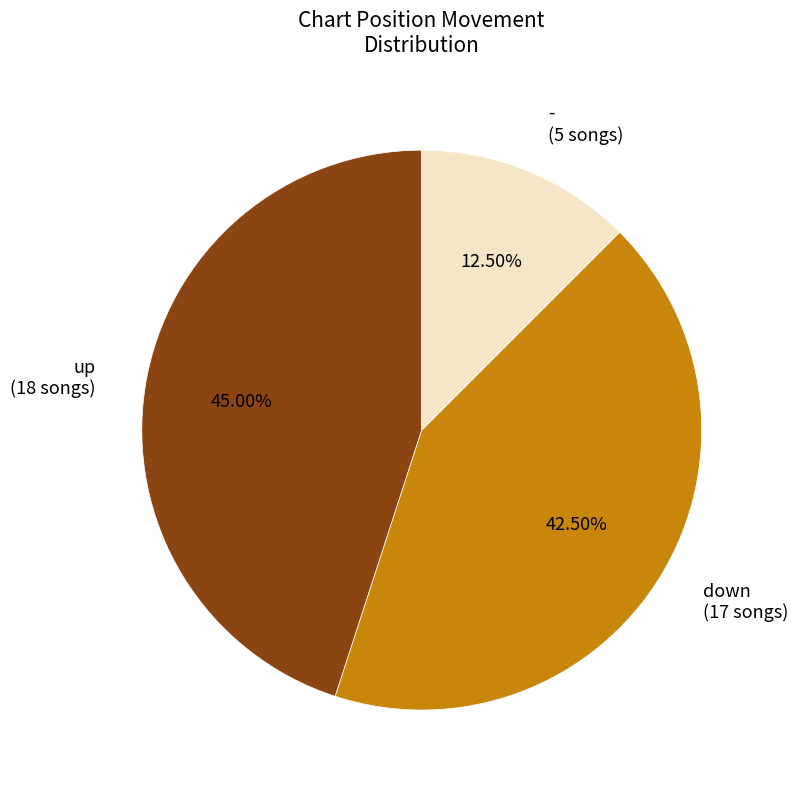

Is the sum of down (17 songs) and - (5 songs) greater than half?

Yes